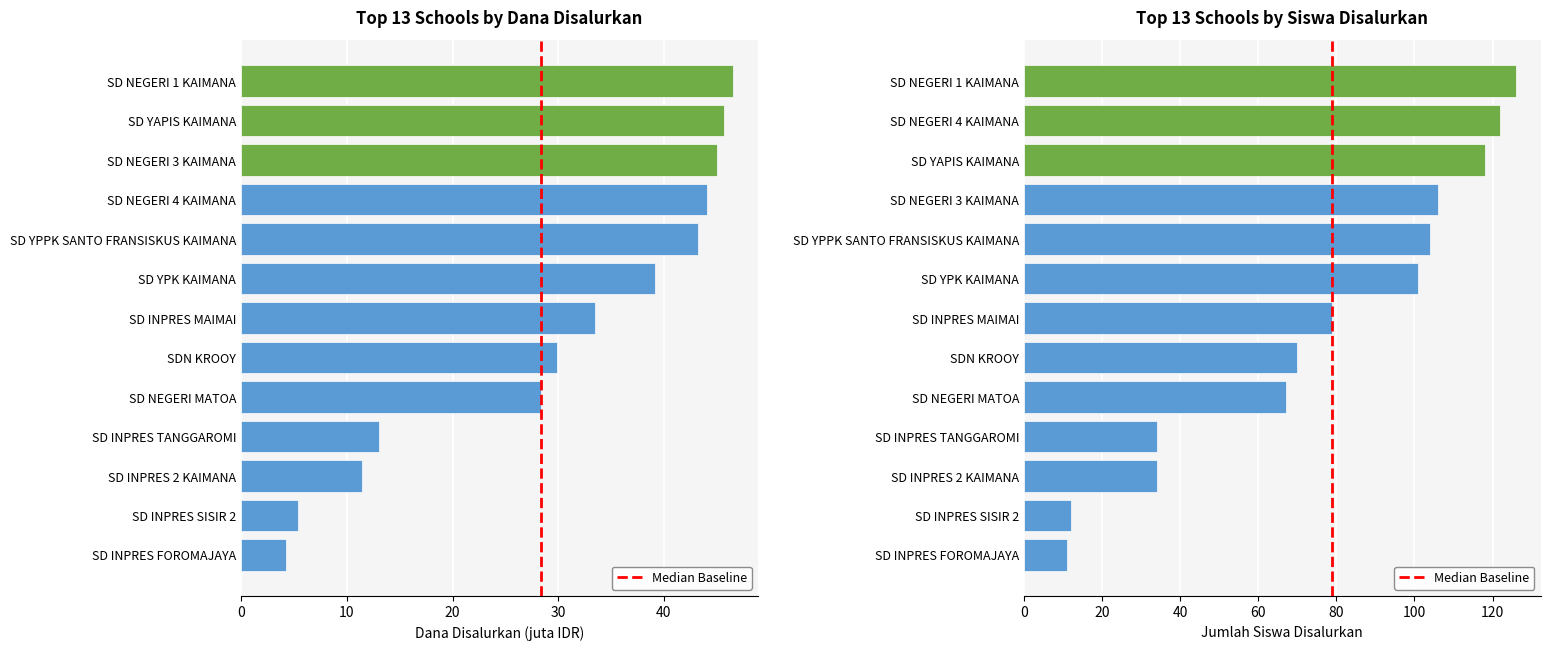

Is it true that Siswa Pemberian equals 18 at SD NEGERI 4 KAIMANA?

False